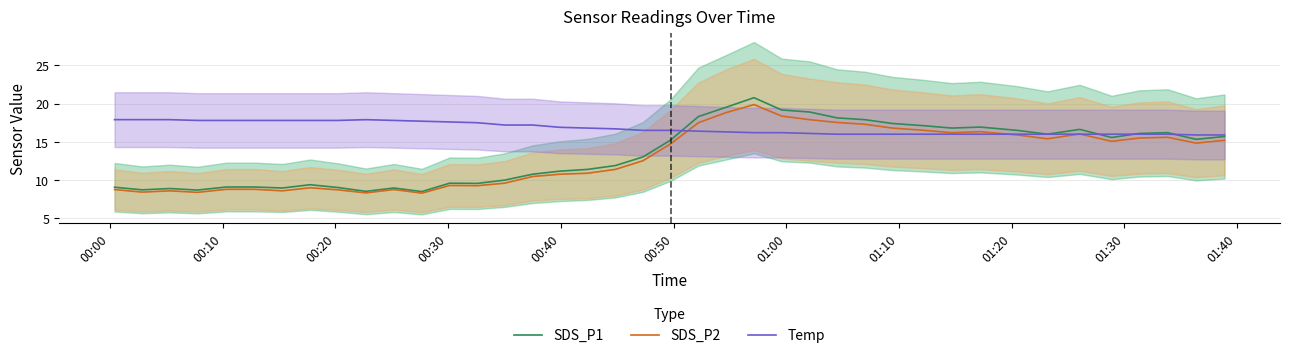

What is the lowest value of the SDS_P1 series?

8.5